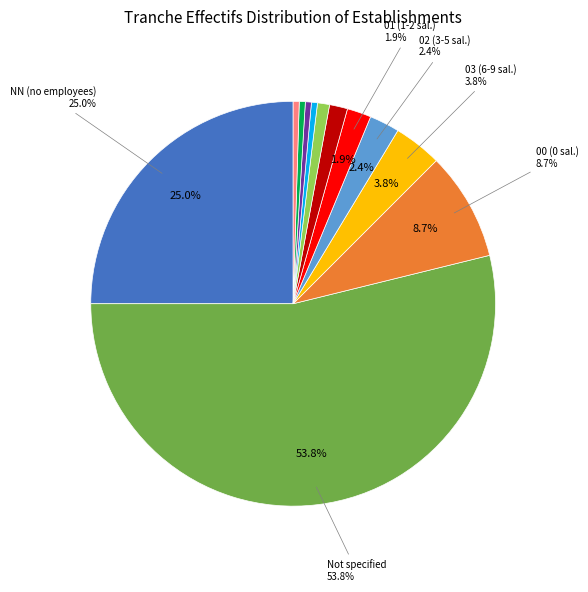

How many segments does this pie chart have?

12